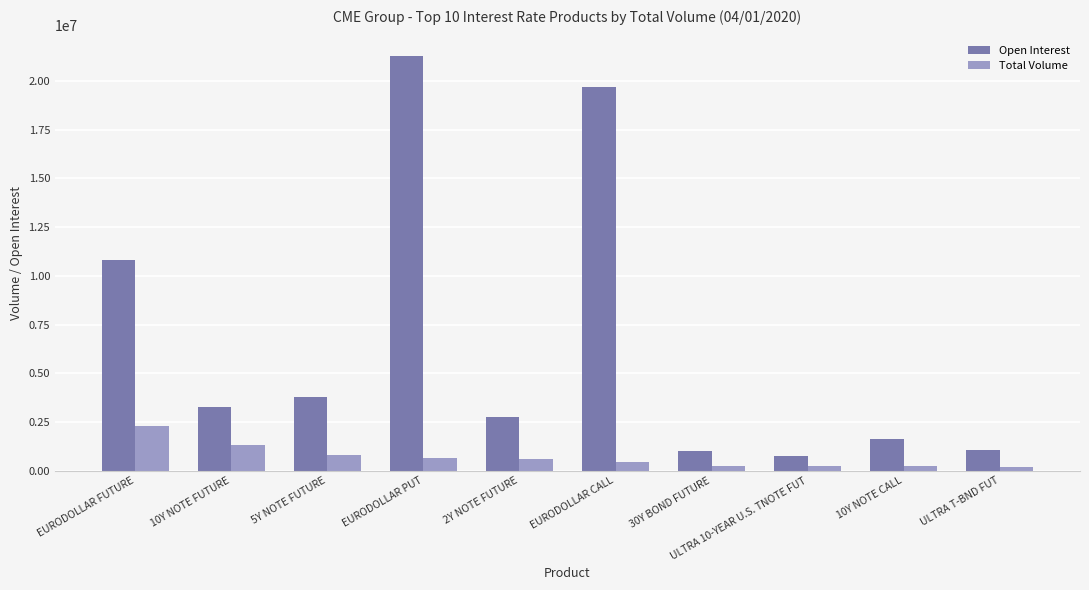

List the series in order of their peak value, lowest first.

Total Volume, Open Interest